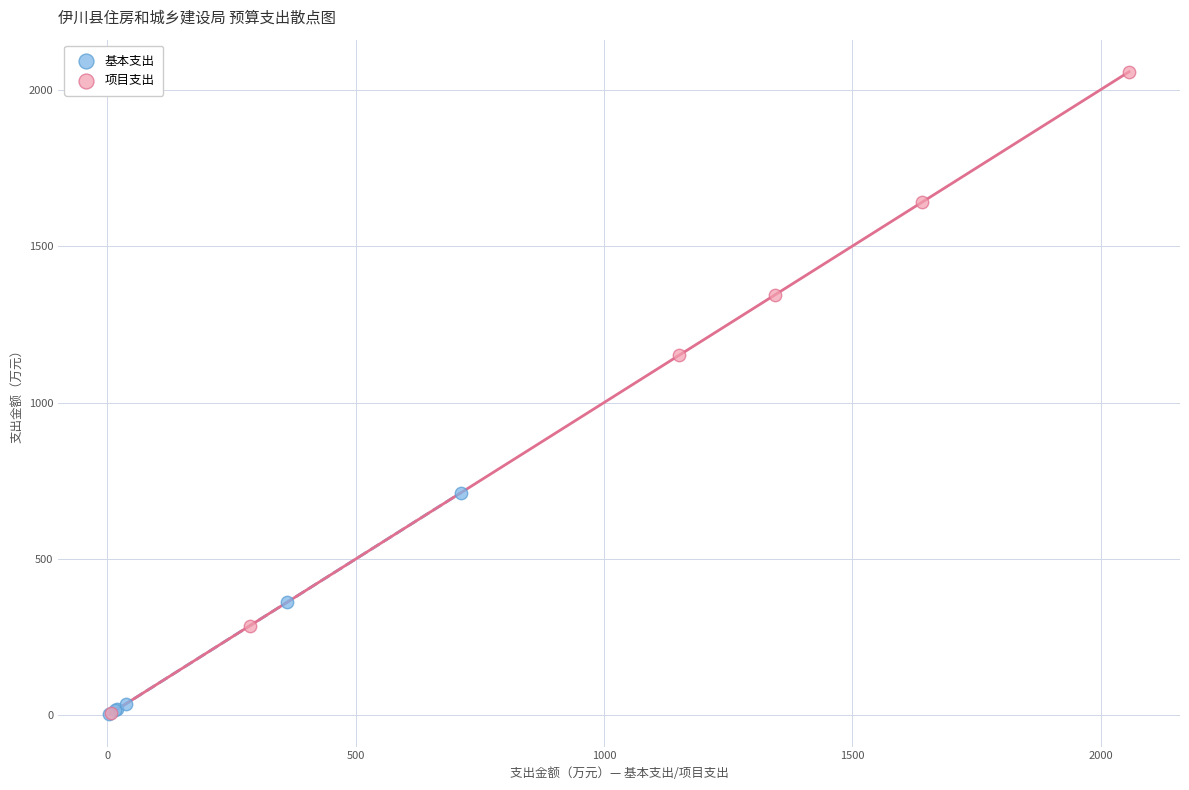

Which series has the largest Y range (max minus min)?

项目支出